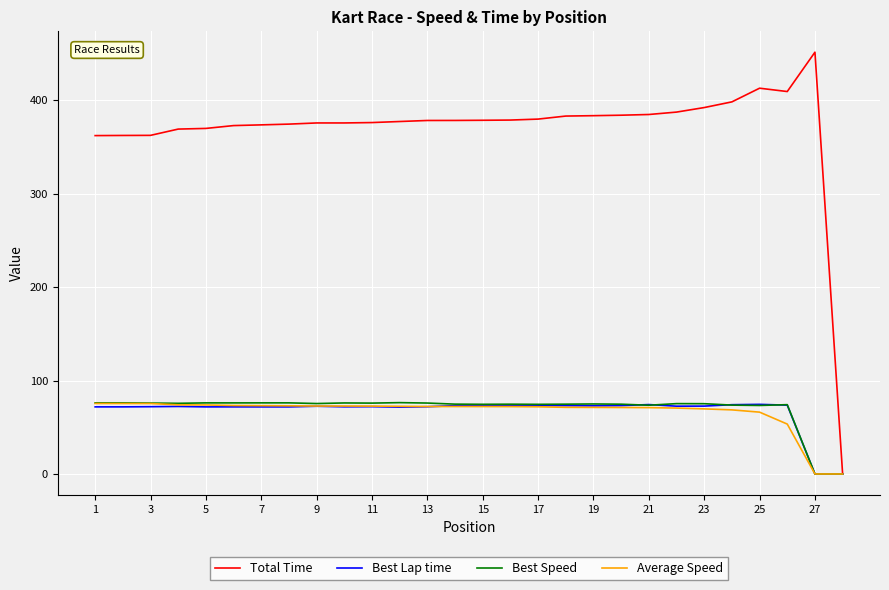

Which series has the largest range (max minus min)?

Total Time